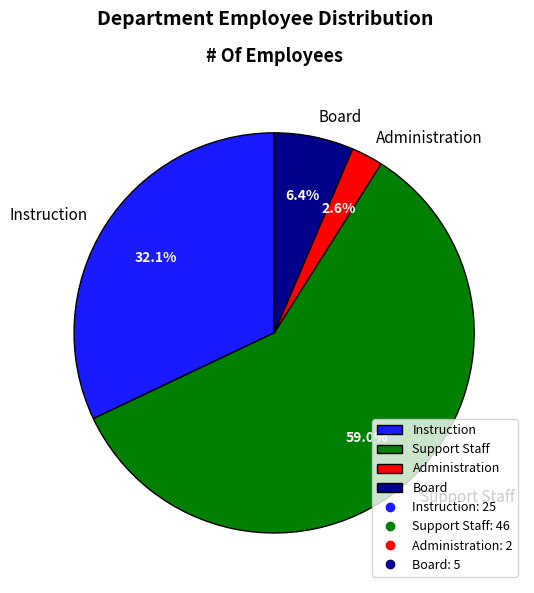

Is there any slice that represents more than half of the pie?

Yes